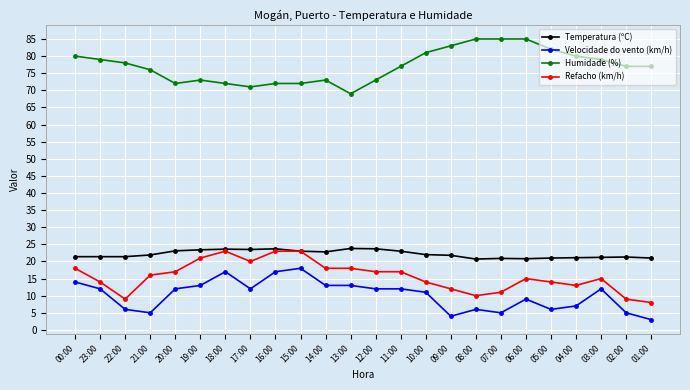

How many data points does each series have?

24